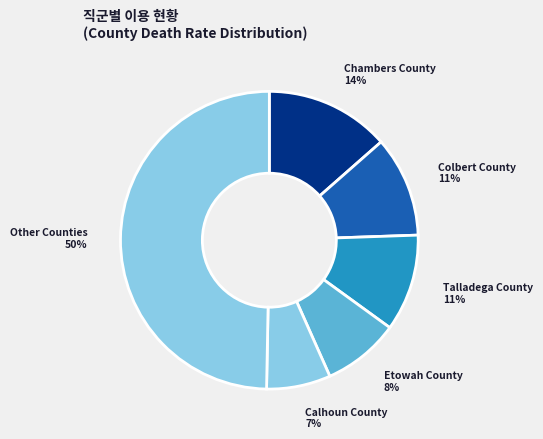

To the nearest percent, what is the average slice percentage?

17%